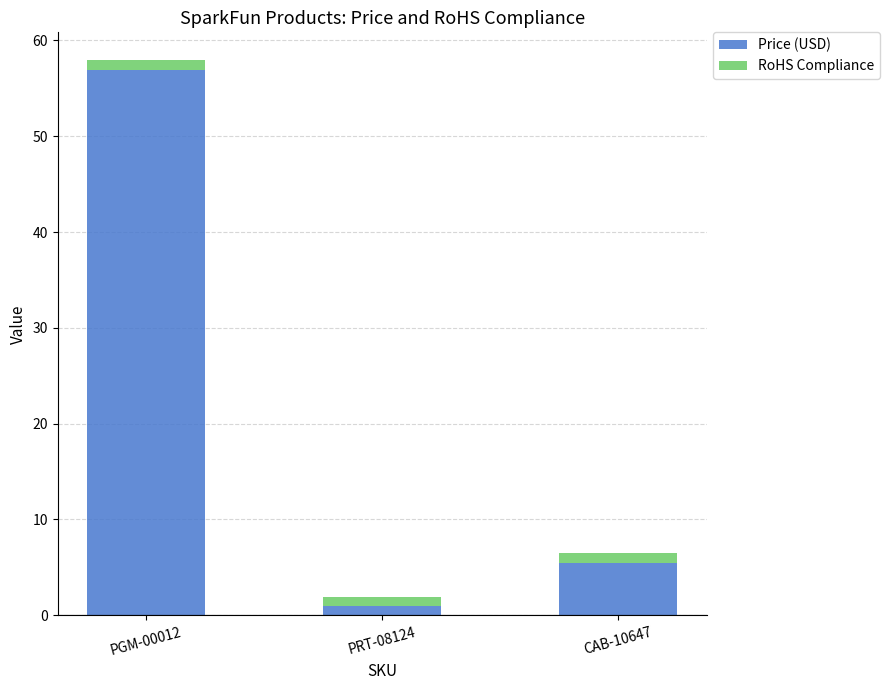

At which category is the sum across all series the highest?

PGM-00012